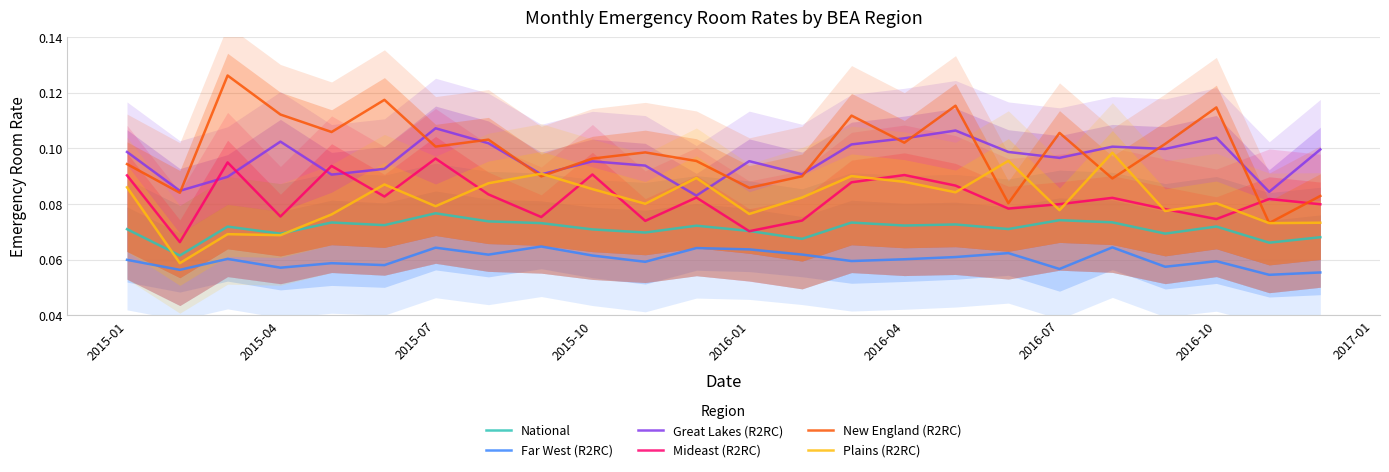

Which series has the widest spread of values?

New England (R2RC)